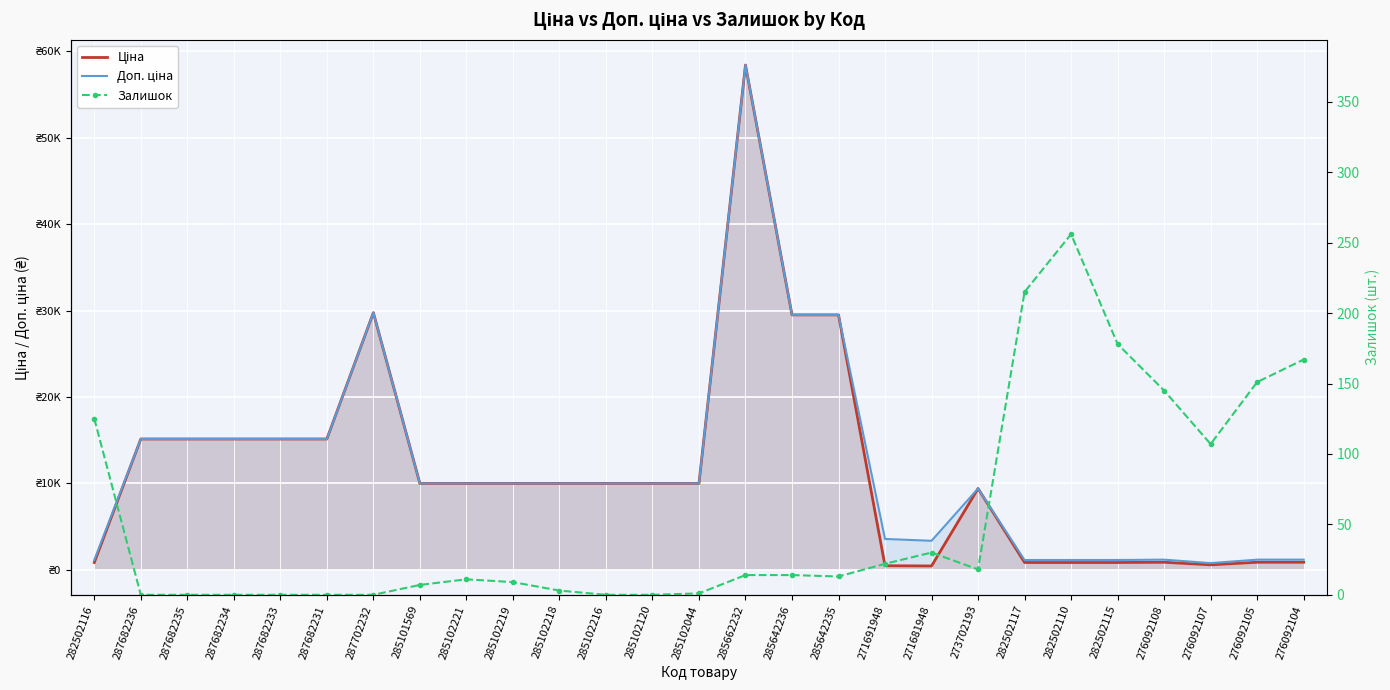

True or false: Доп. ціна and Залишок intersect in this chart.

False